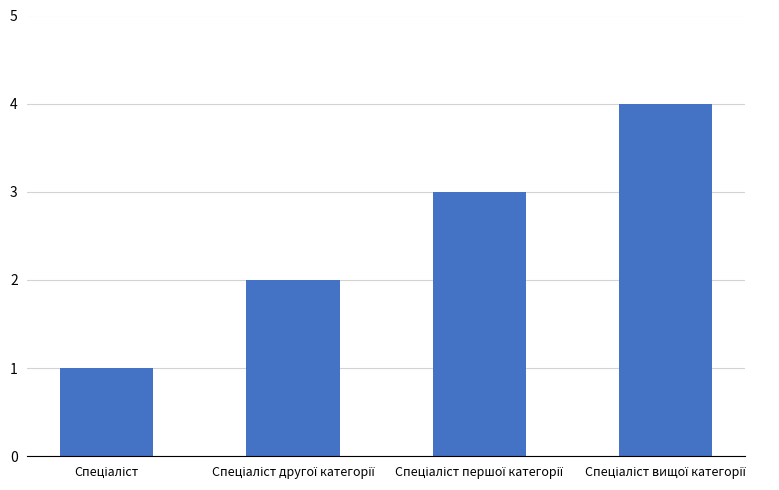

What is the greatest value displayed?

4